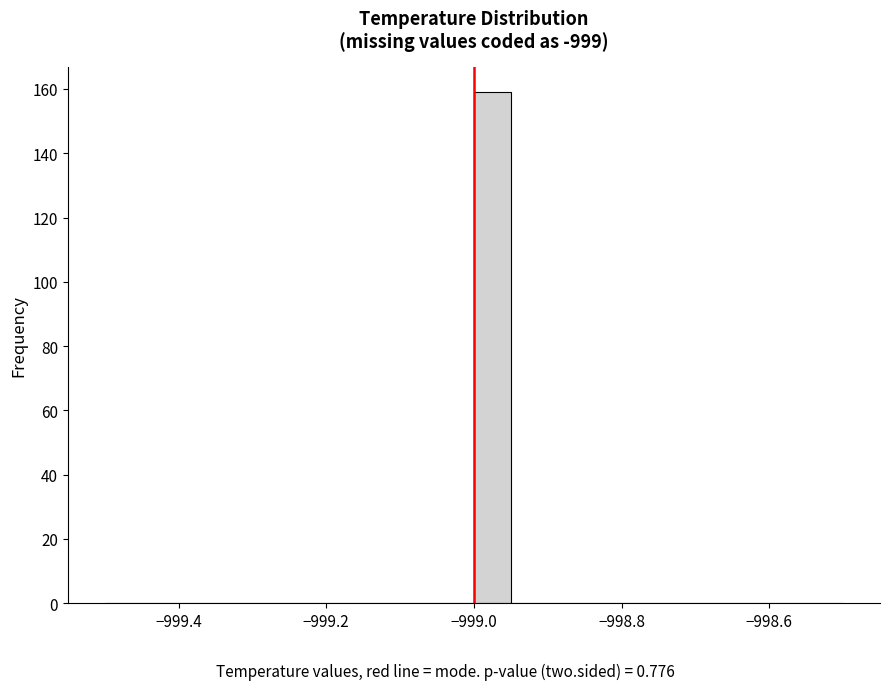

Read against the x-axis, roughly where is the centre of the tallest bar?

-998.98